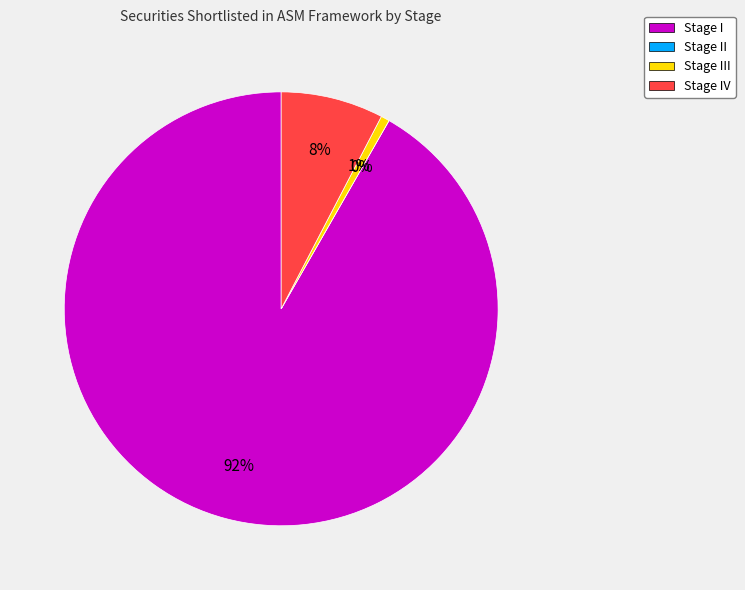

What is the largest slice in the pie chart?

Stage I